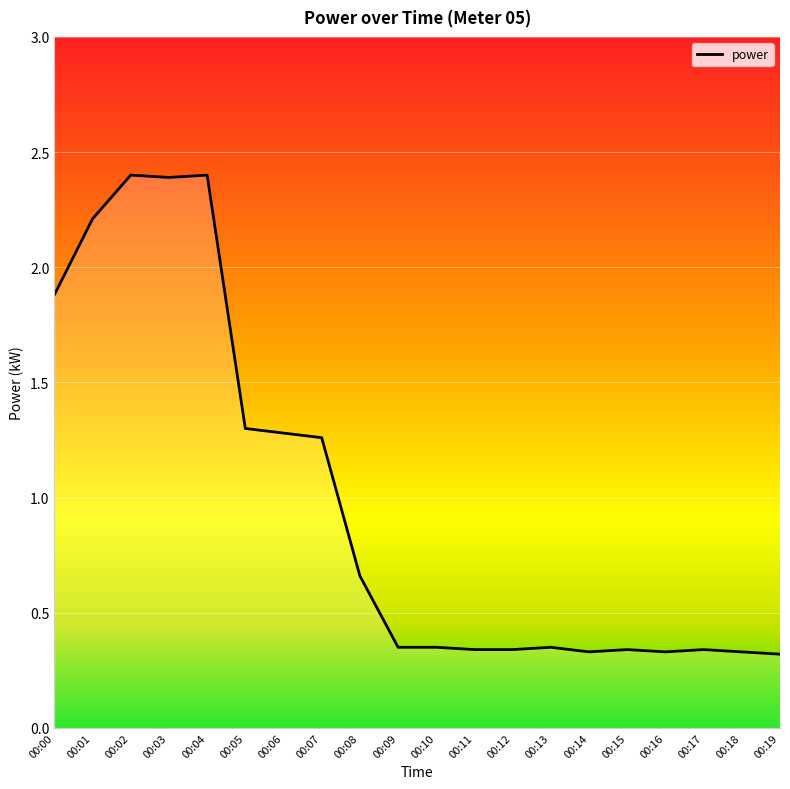

What is the average value?

1.0